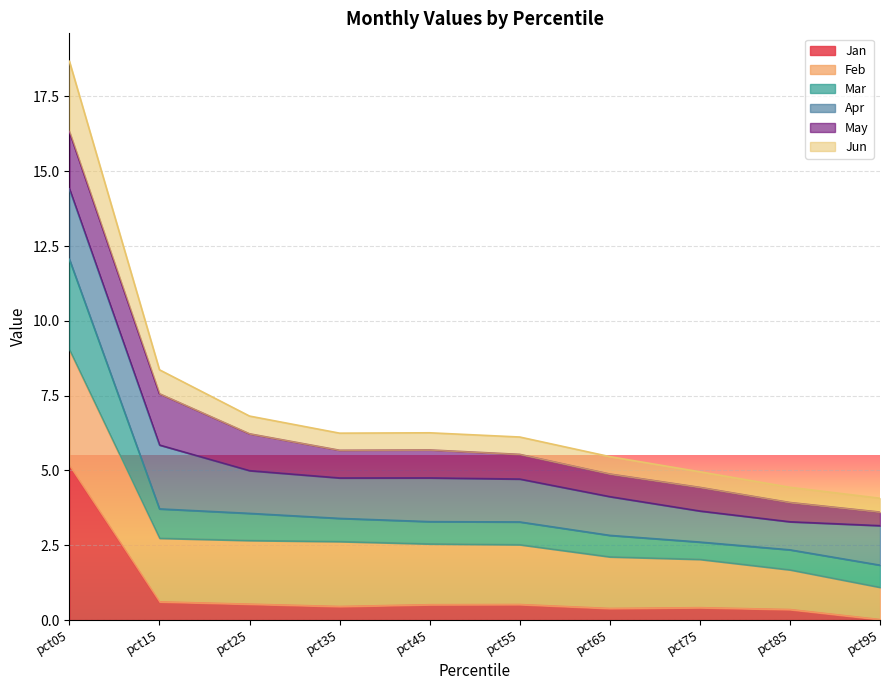

At which category is the sum across all series the highest?

pct05